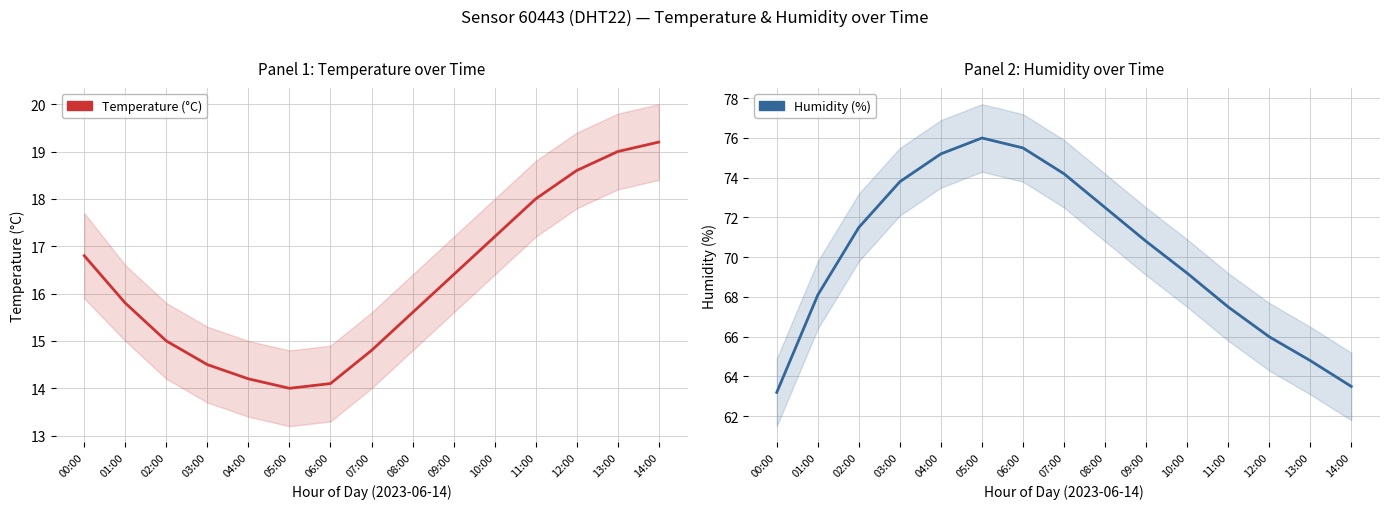

What position from the right is 14:00?

1